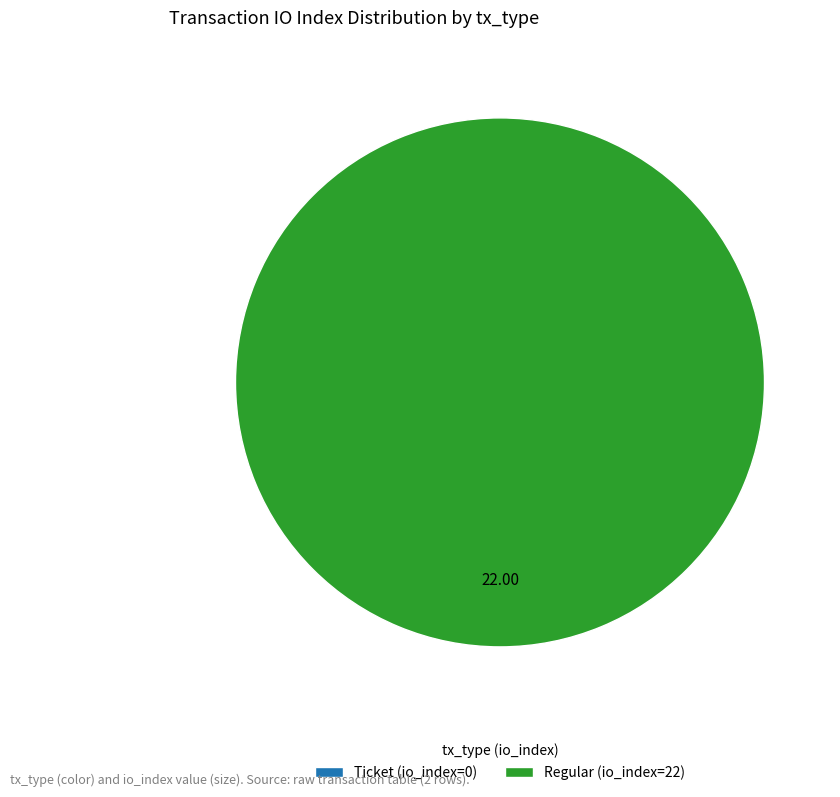

To the nearest percent, what portion does Regular (io_index=22) represent?

100%